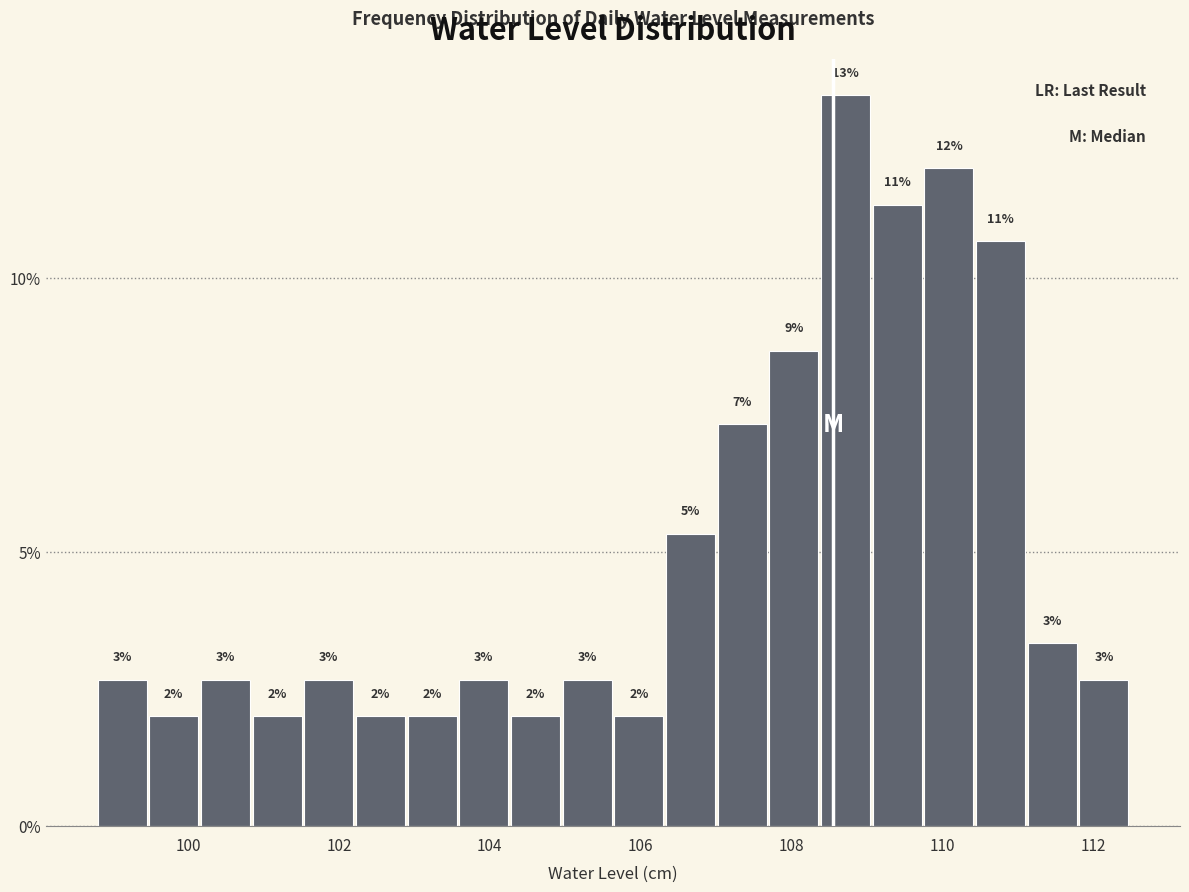

Read against the x-axis, roughly where is the centre of the tallest bar?

108.8